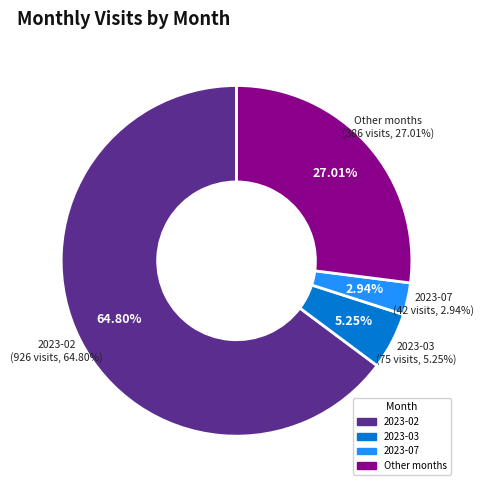

The 2023-08 slice represents 1% of the pie. True or false?

False